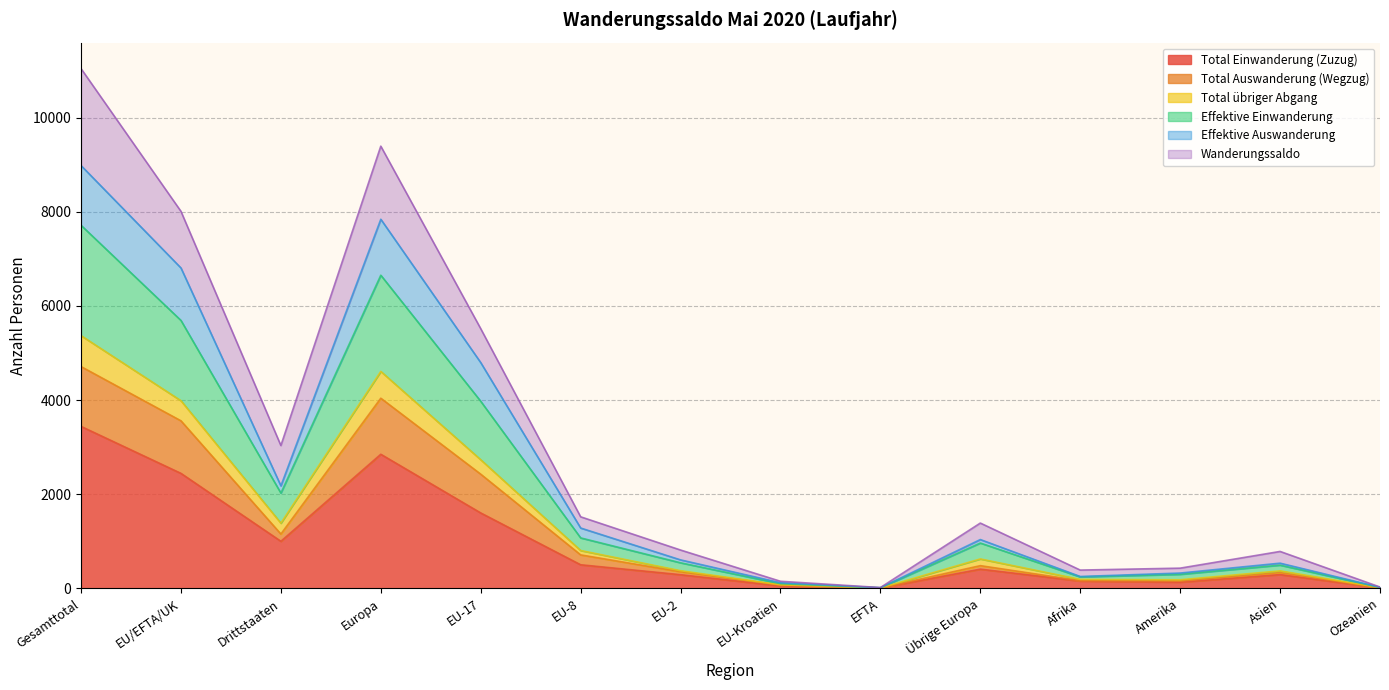

How many interior local peaks does the Total Auswanderung (Wegzug) series have?

3